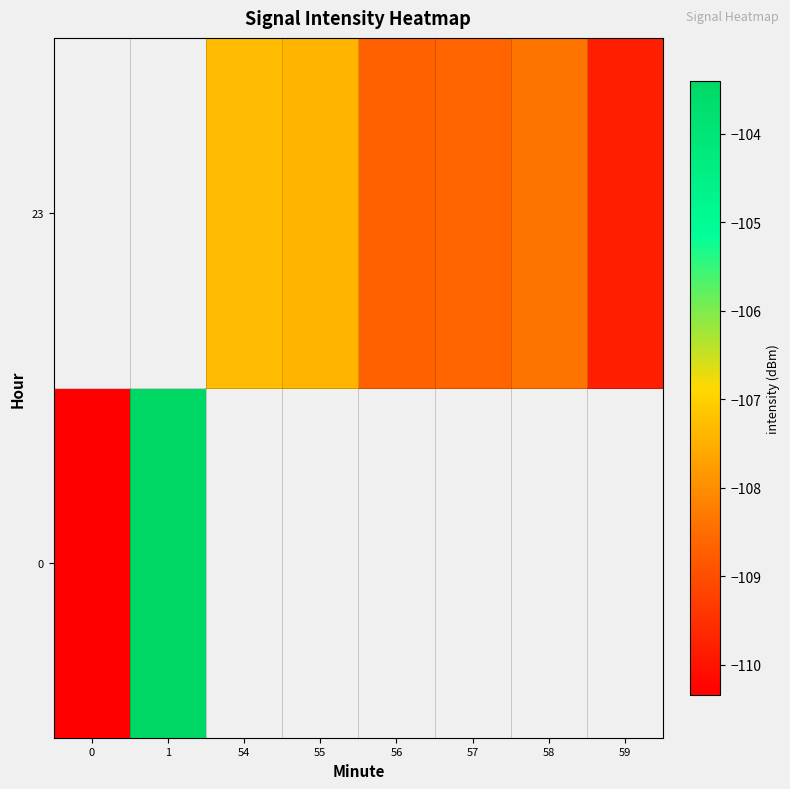

Is the value of 23 at 55 greater than the value of 0 at 55?

No